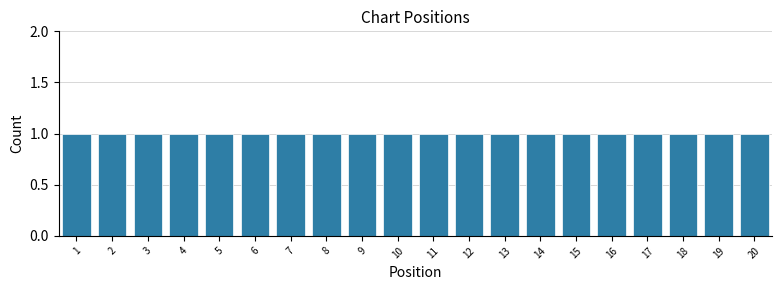

Reading left to right, transcribe this chart: for each bar, give the range it covers on the x-axis and its height. The values are not printed on the chart, so give them approximately, as read against the axis.

0.5 to 1.5: 1
1.5 to 2.5: 1
2.5 to 3.5: 1
3.5 to 4.5: 1
4.5 to 5.5: 1
5.5 to 6.5: 1
6.5 to 7.5: 1
7.5 to 8.5: 1
8.5 to 9.5: 1
9.5 to 10.5: 1
10.5 to 11.5: 1
11.5 to 12.5: 1
12.5 to 13.5: 1
13.5 to 14.5: 1
14.5 to 15.5: 1
15.5 to 16.5: 1
16.5 to 17.5: 1
17.5 to 18.5: 1
18.5 to 19.5: 1
19.5 to 20.5: 1